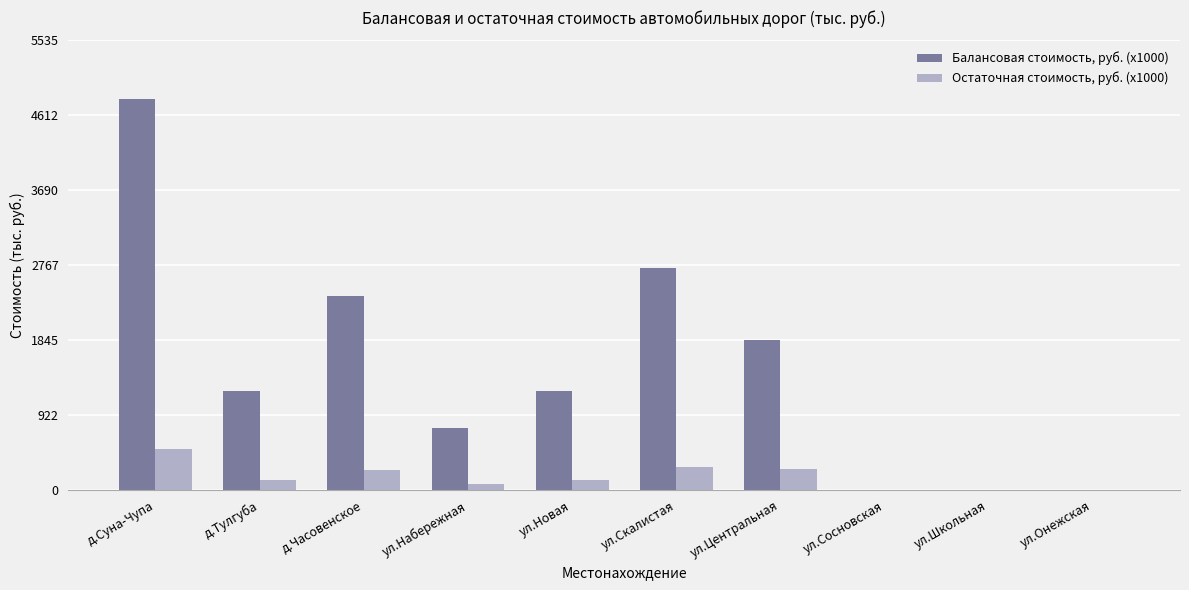

Which category has the highest value in the Балансовая стоимость, руб. (x1000) series?

д.Суна-Чупа